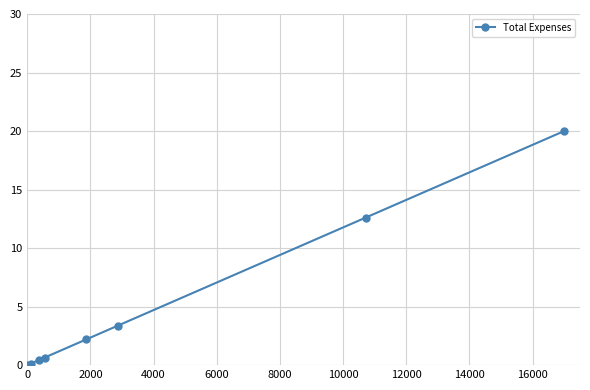

What is the value of the 5th point from the left?

2.2